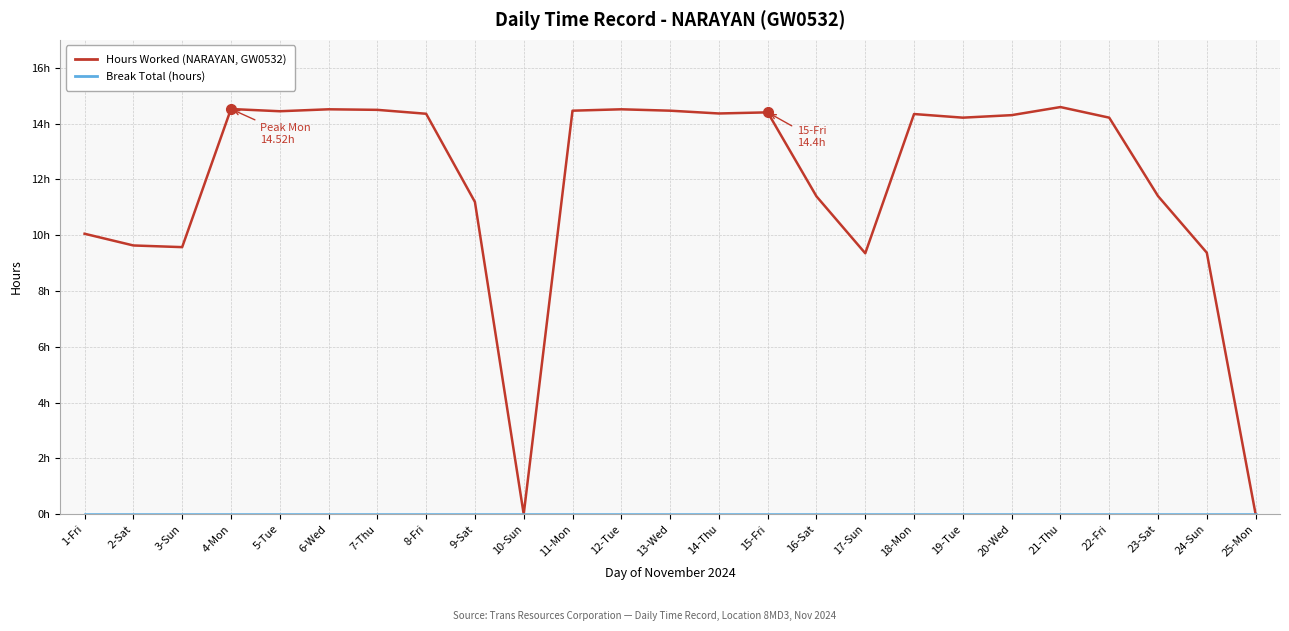

Does the chart have visible grid lines?

Yes